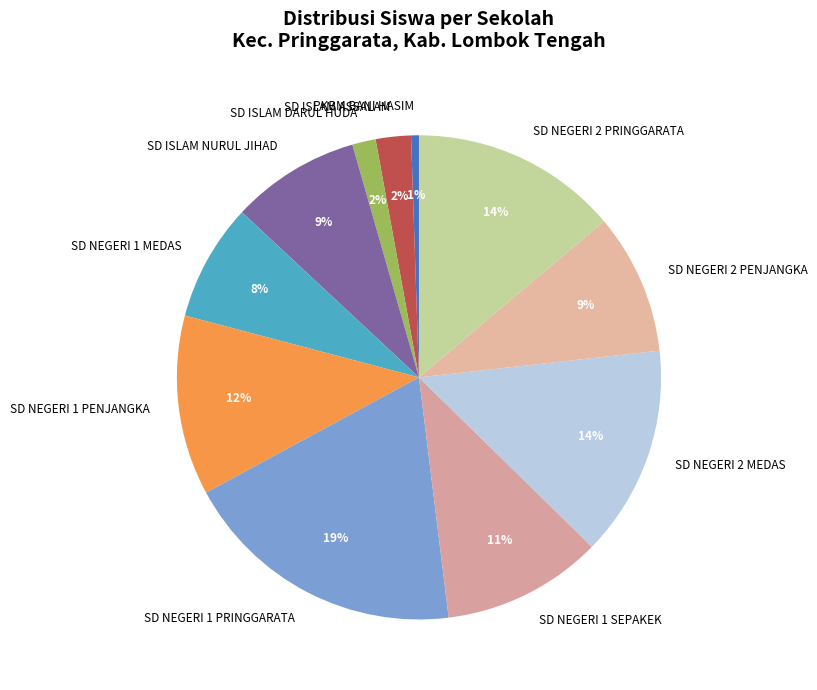

Is it true that SD NEGERI 2 MEDAS is 7% of the pie?

False